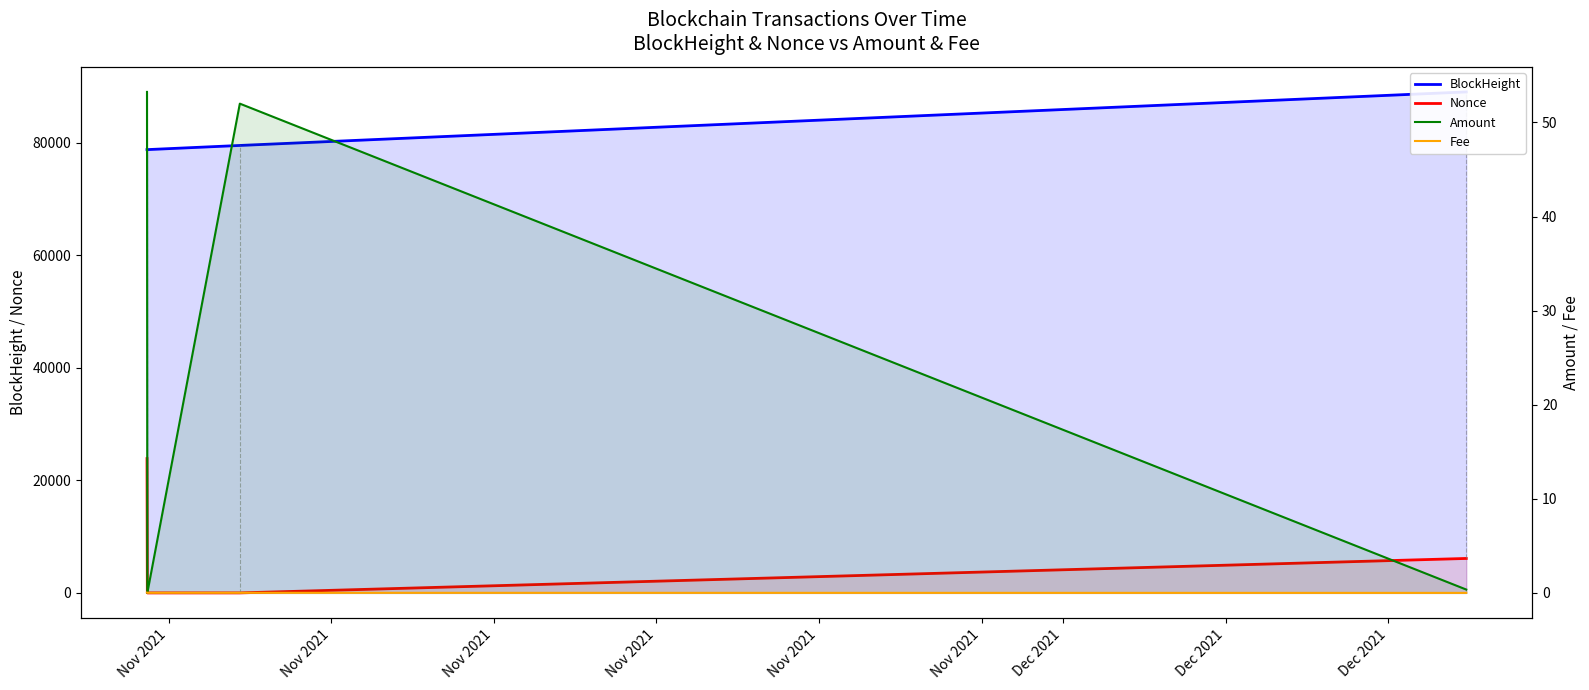

What is the sum of all Amount values?

105.6